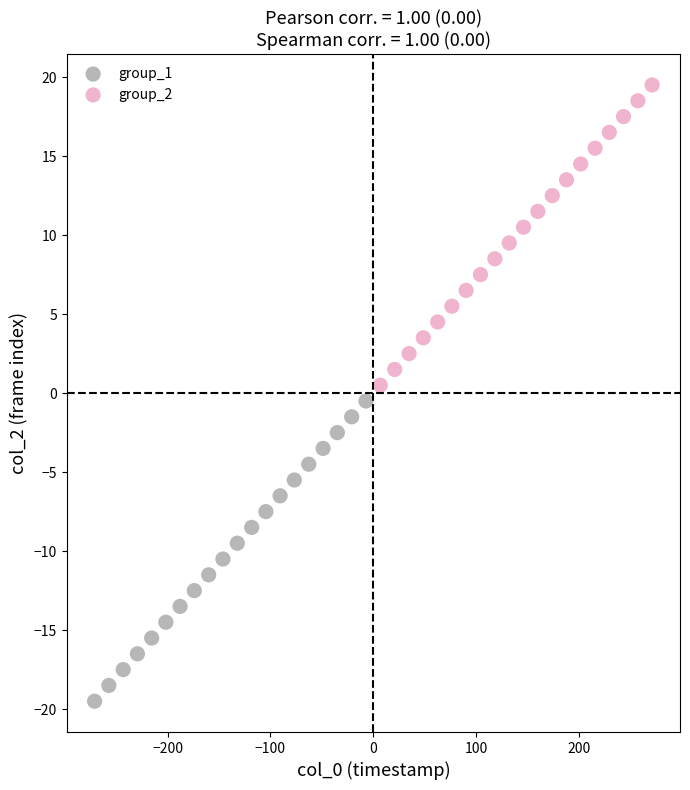

Which series contains the highest Y value?

group_2